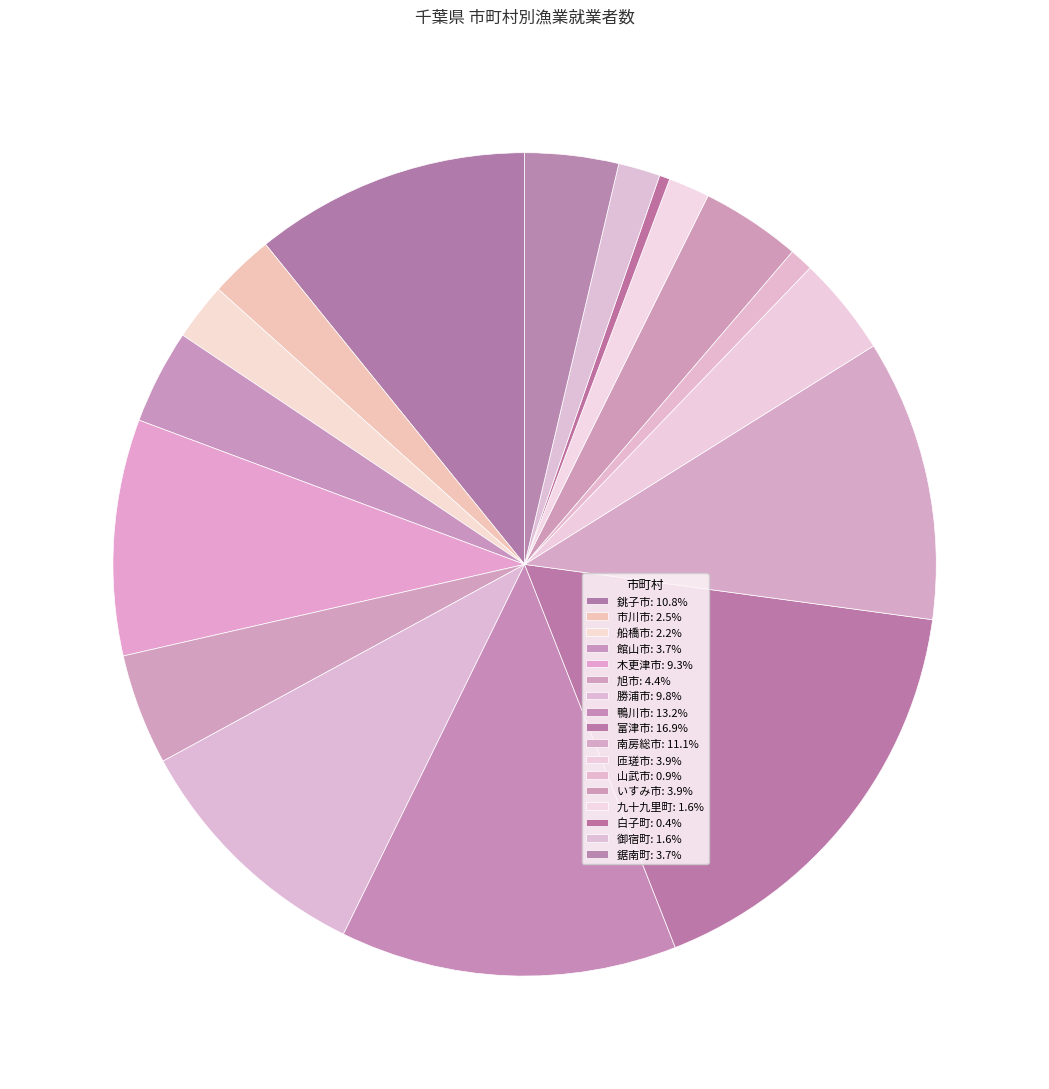

Is 市川市 the majority of the pie?

No